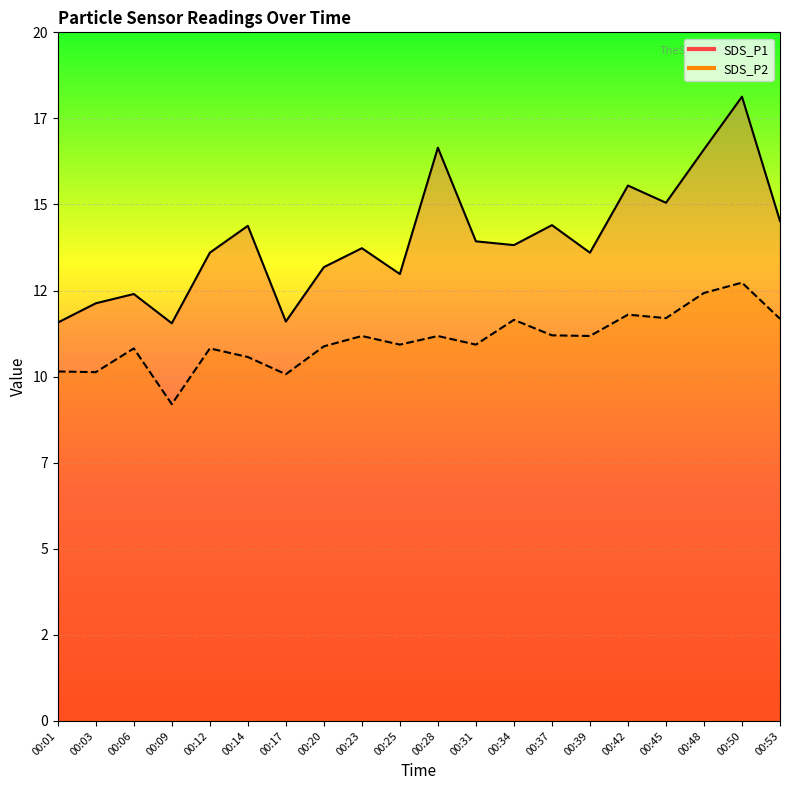

List the series in order of their overall mean, lowest first.

SDS_P2, SDS_P1